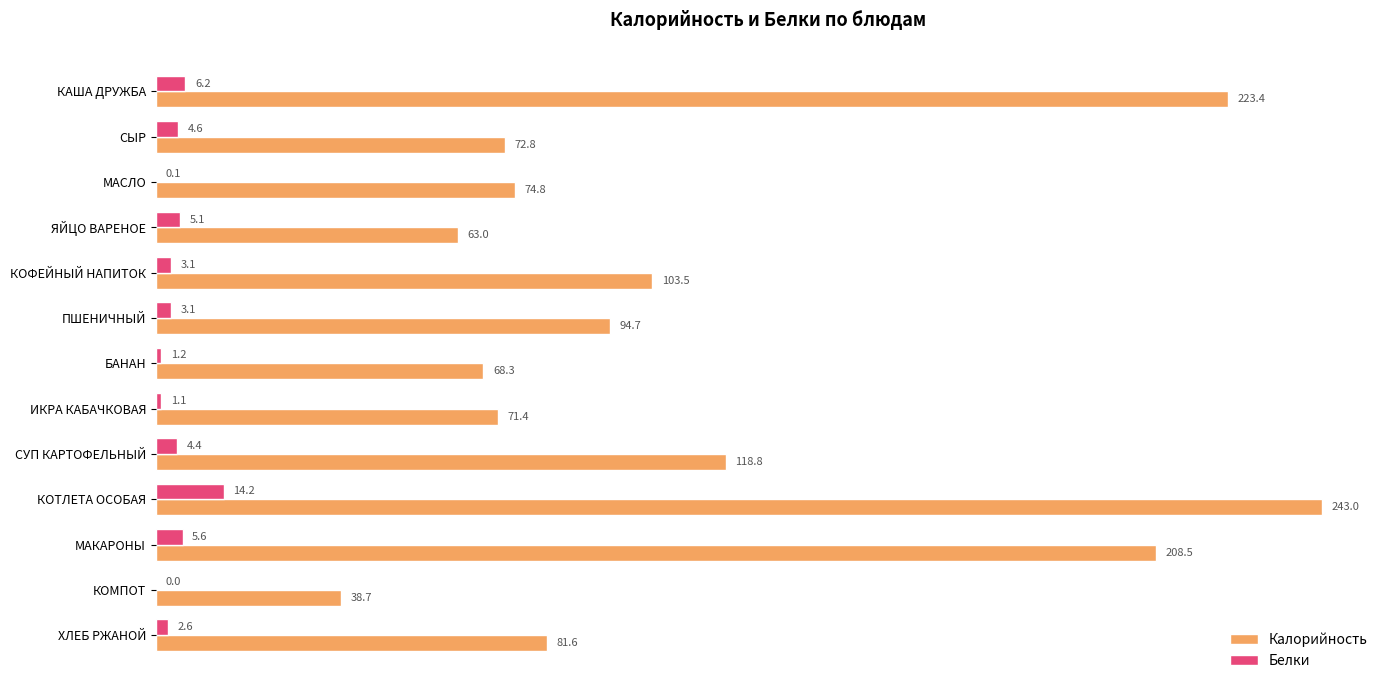

How many positive values does the Белки series have?

12